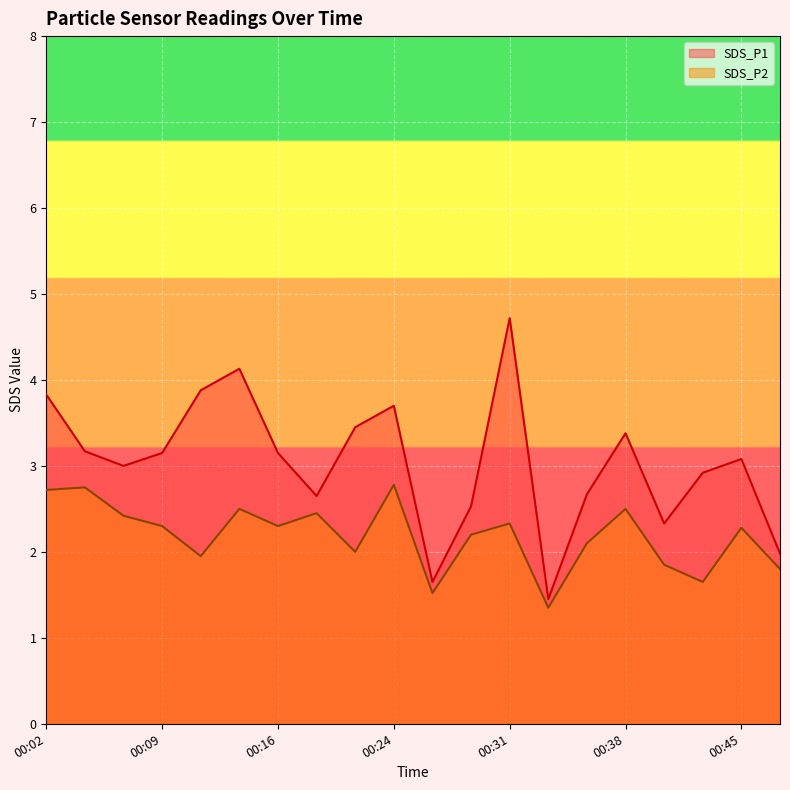

True or false: SDS_P1 and SDS_P2 intersect in this chart.

False